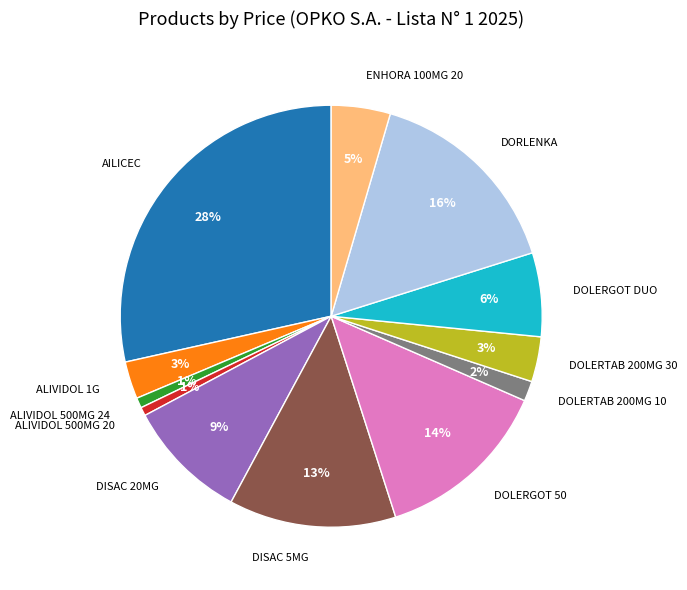

To the nearest percent, what portion does ALIVIDOL 1G represent?

3%